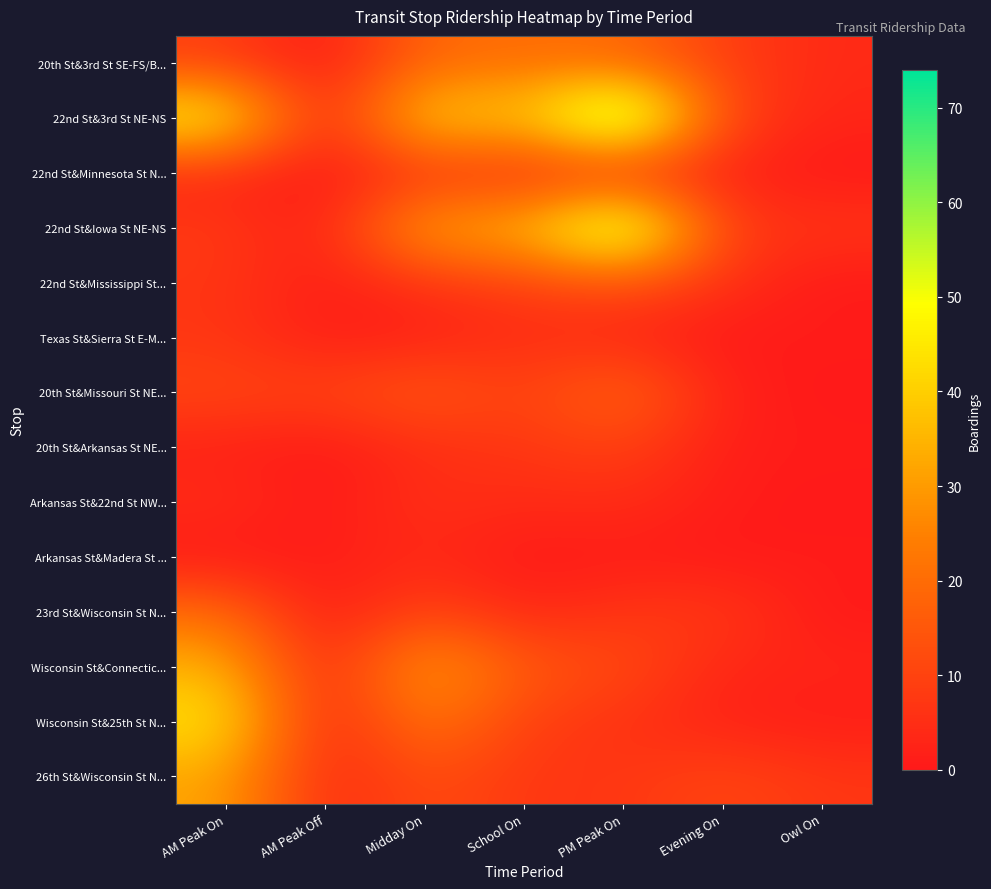

What is the total value across all series at Owl On?

28